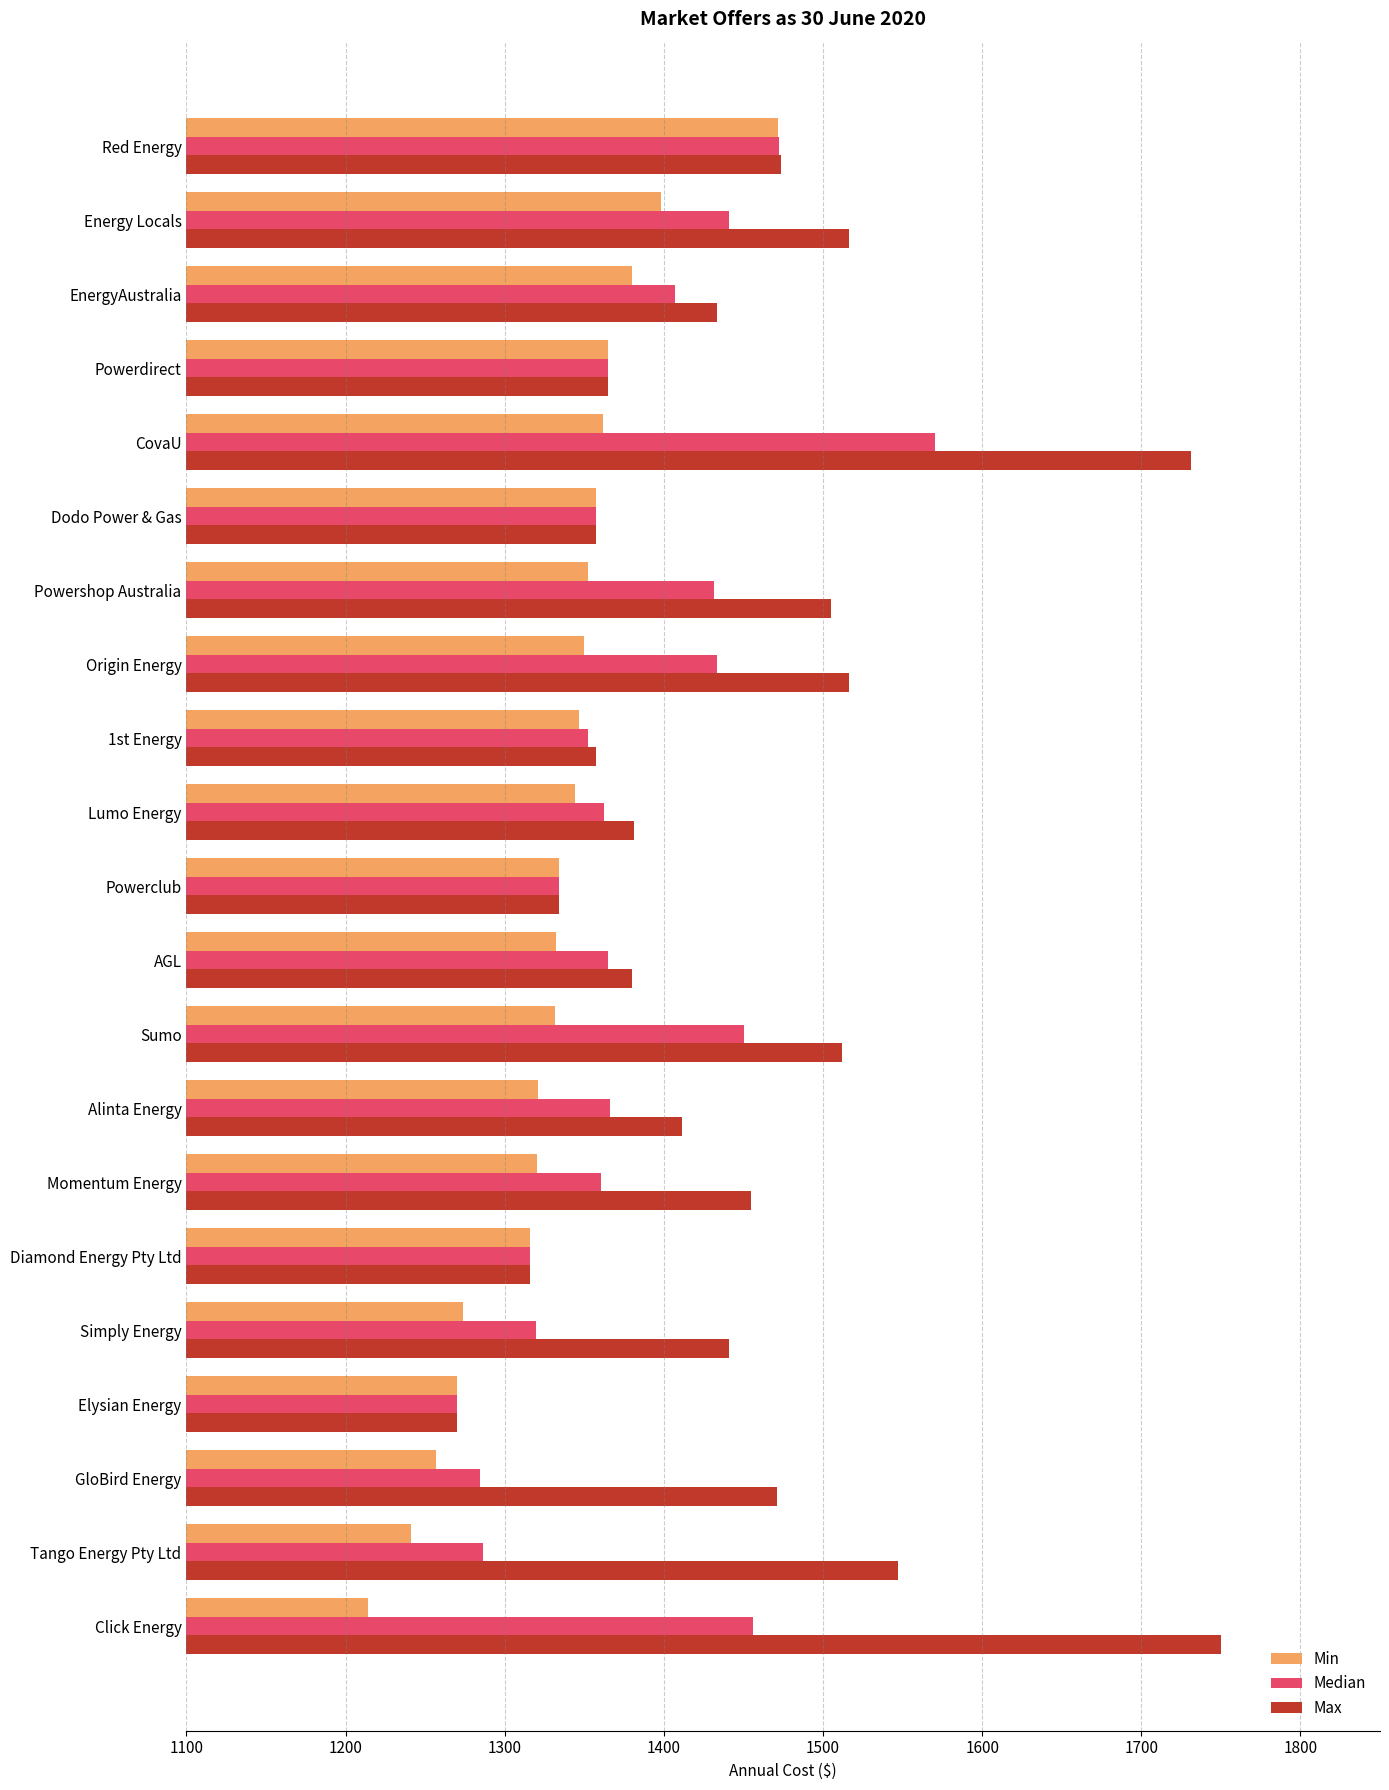

How many values in the Max series exceed 1440?

11